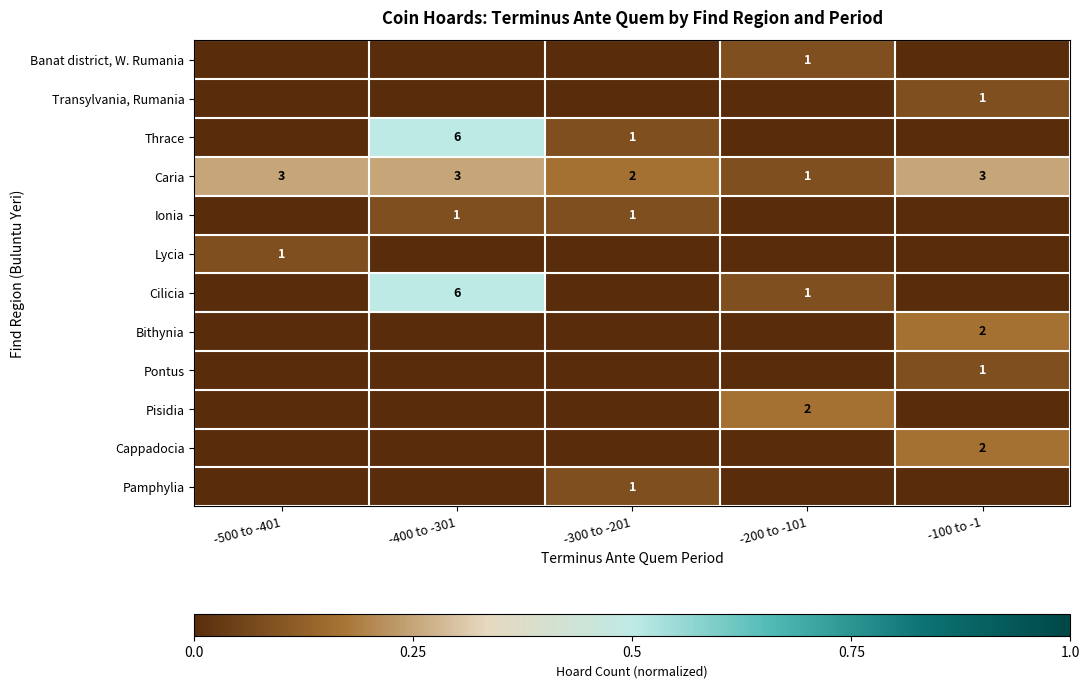

The value of Pamphylia at -300 to -201 is 0. True or false?

False